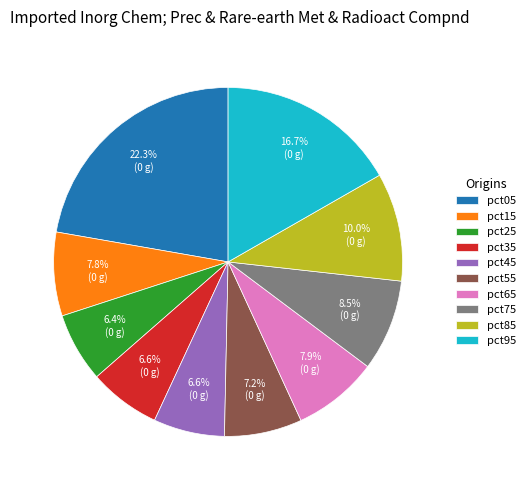

What is the largest slice in the pie chart?

pct05